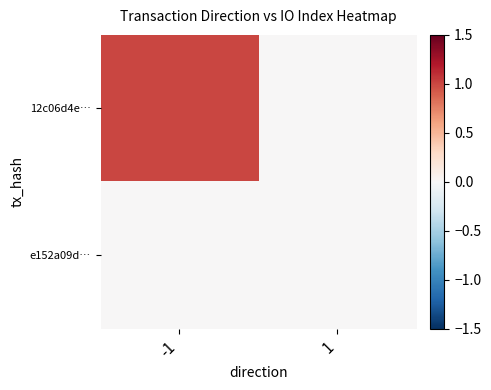

At which category is the sum across all series the highest?

-1